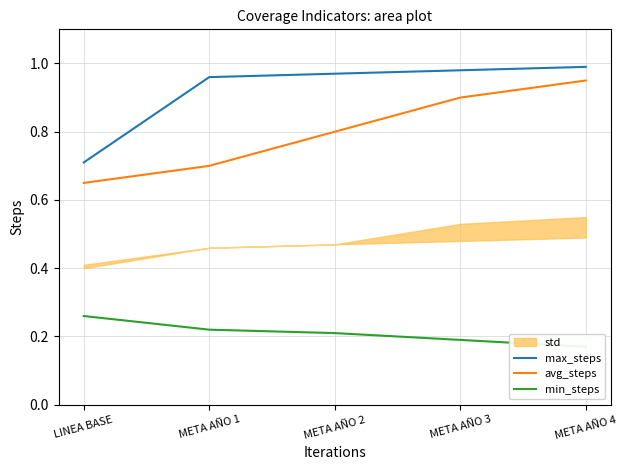

At which label is max_steps closest to 0?

LINEA BASE